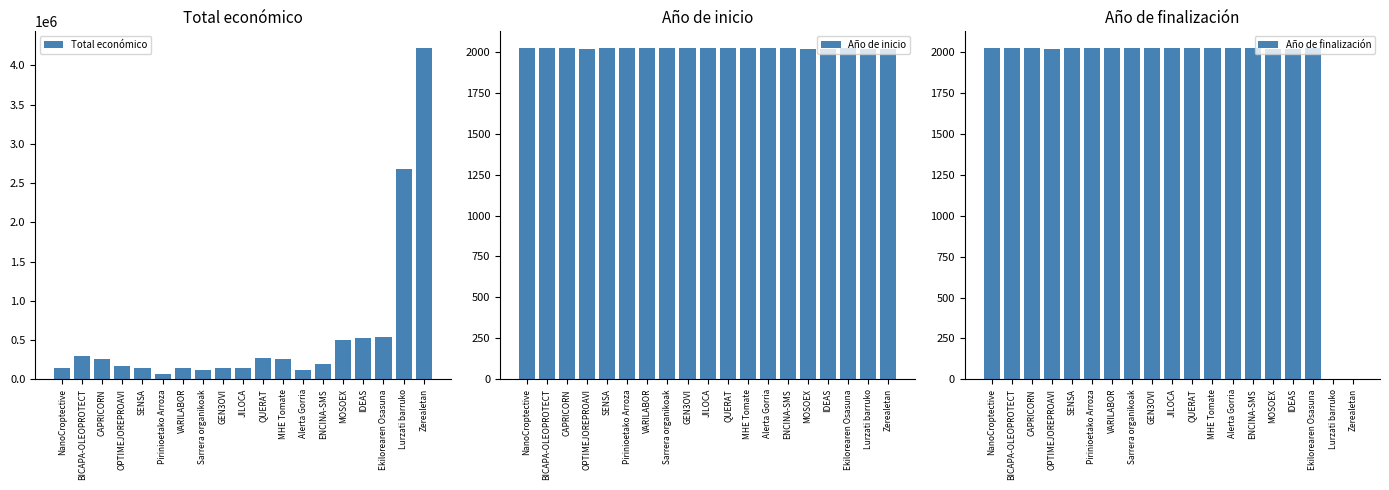

Which has a higher value, Zerealetan or Alerta Gorria?

Zerealetan